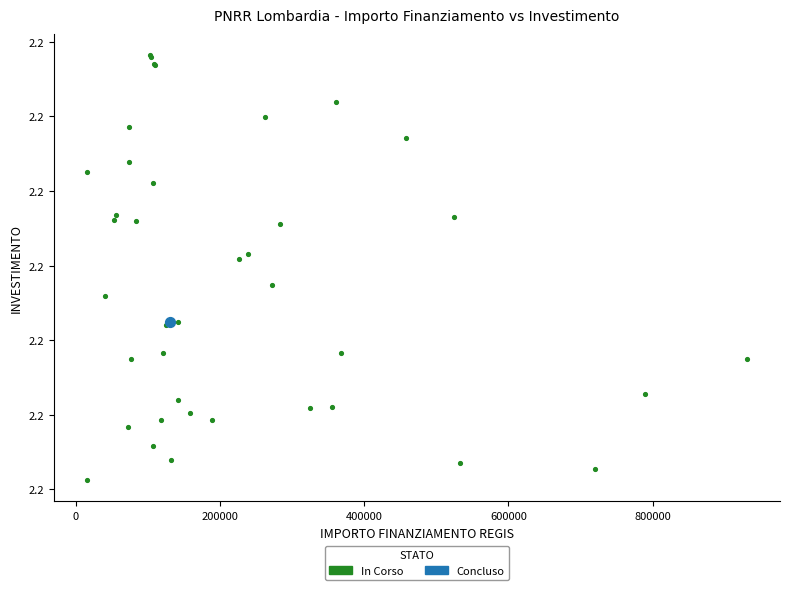

What are all the series names shown in the legend?

In Corso, Concluso